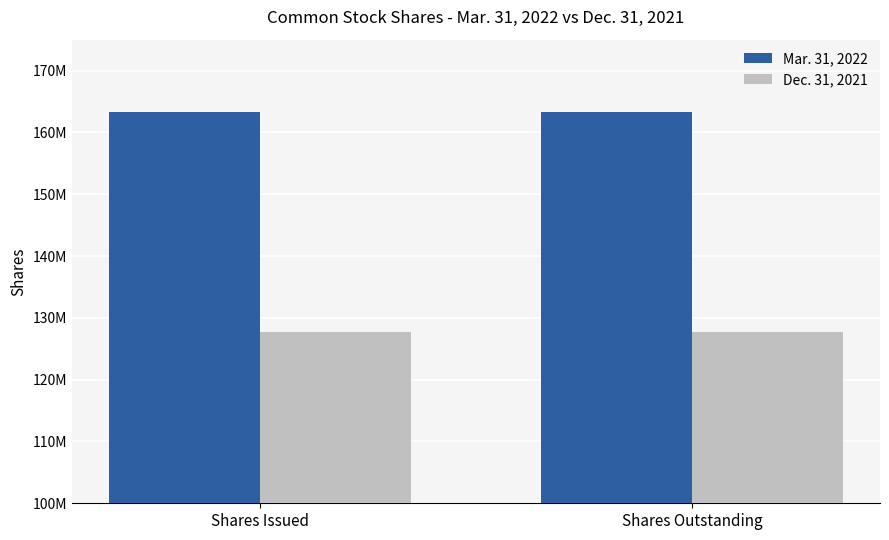

Are the bars horizontal?

No